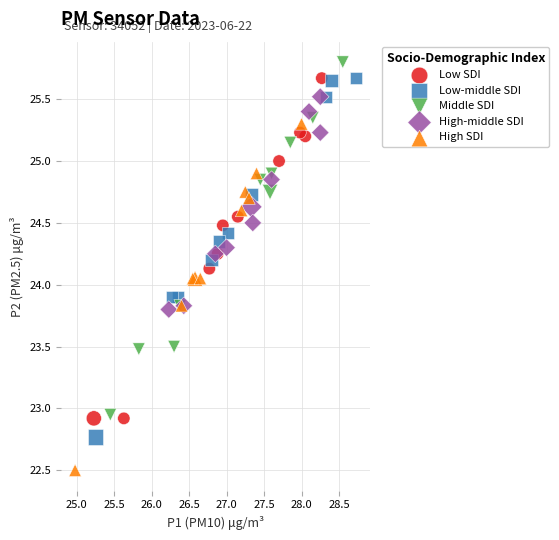

What are all the series names shown in the legend?

Low SDI, Low-middle SDI, Middle SDI, High-middle SDI, High SDI